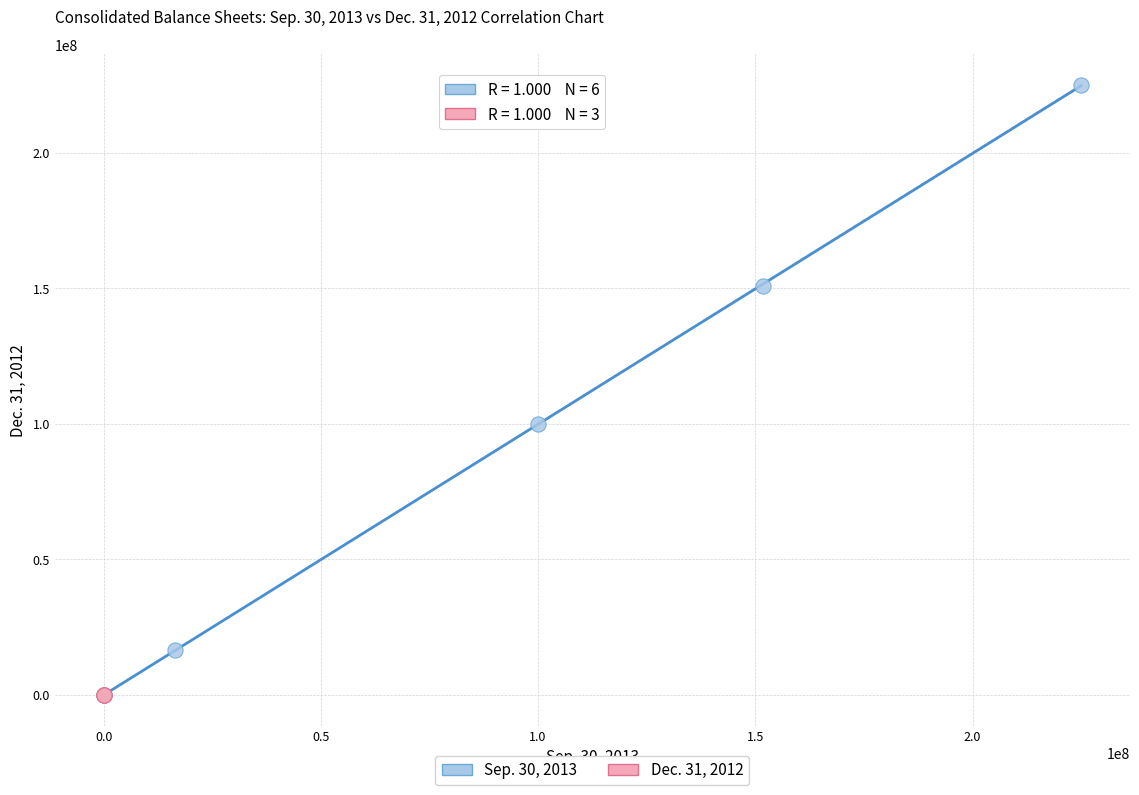

Which series has the largest Y range (max minus min)?

Sep. 30, 2013